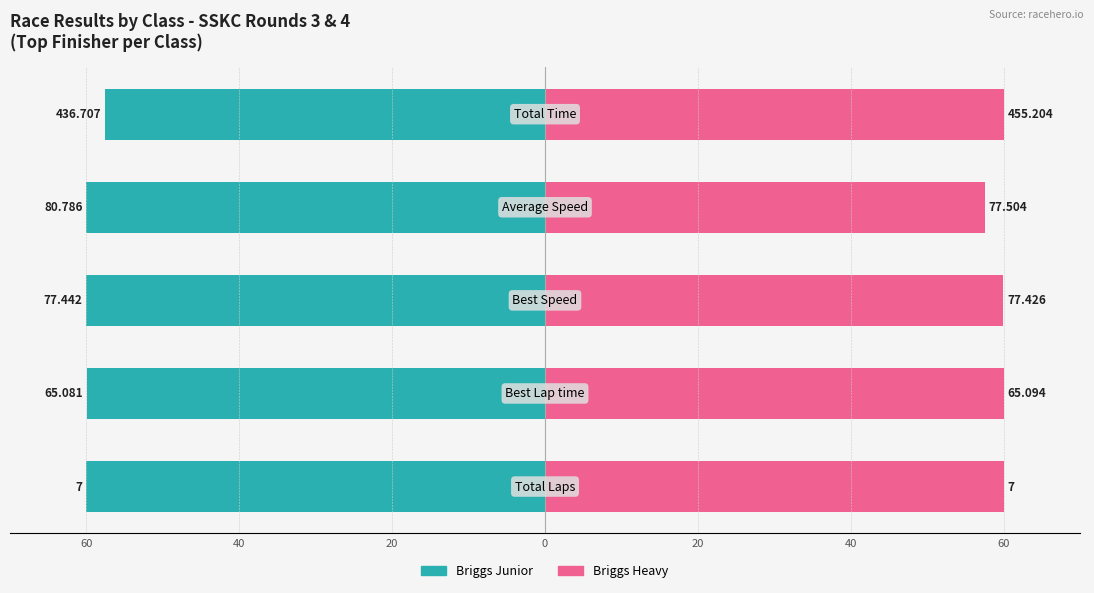

Reading right to left, list all the values displayed in this chart.

Briggs Junior: 20=-57.6	0=-60.0	20=-60.0	40=-60.0	60=-60.0
Briggs Heavy: 20=60.0	0=57.6	20=60.0	40=60.0	60=60.0